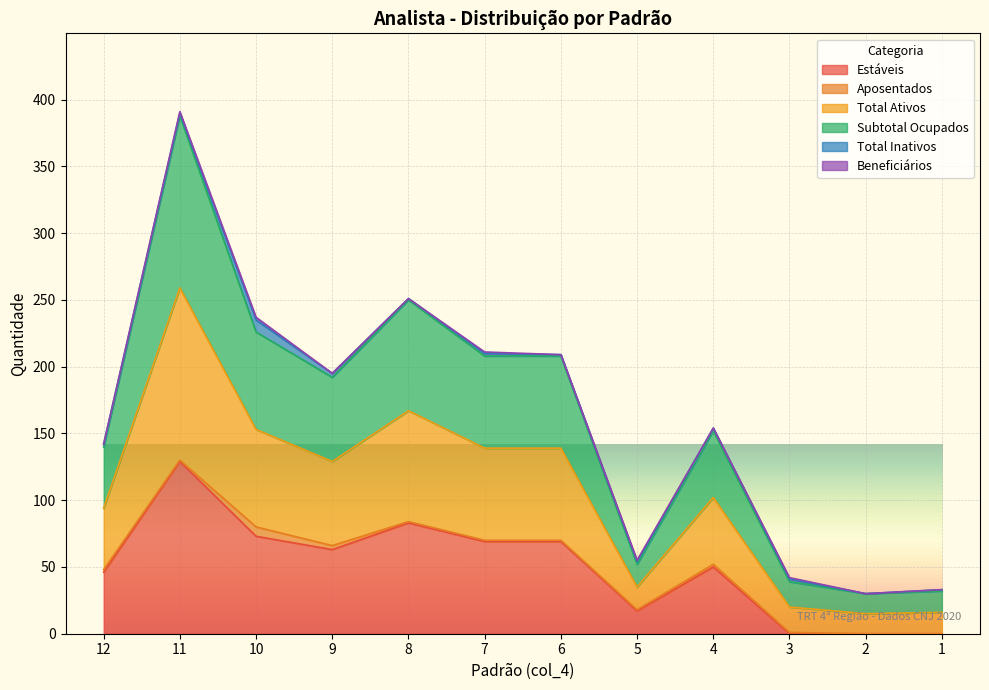

Which series changed the most between 9 and 8?

Total Ativos